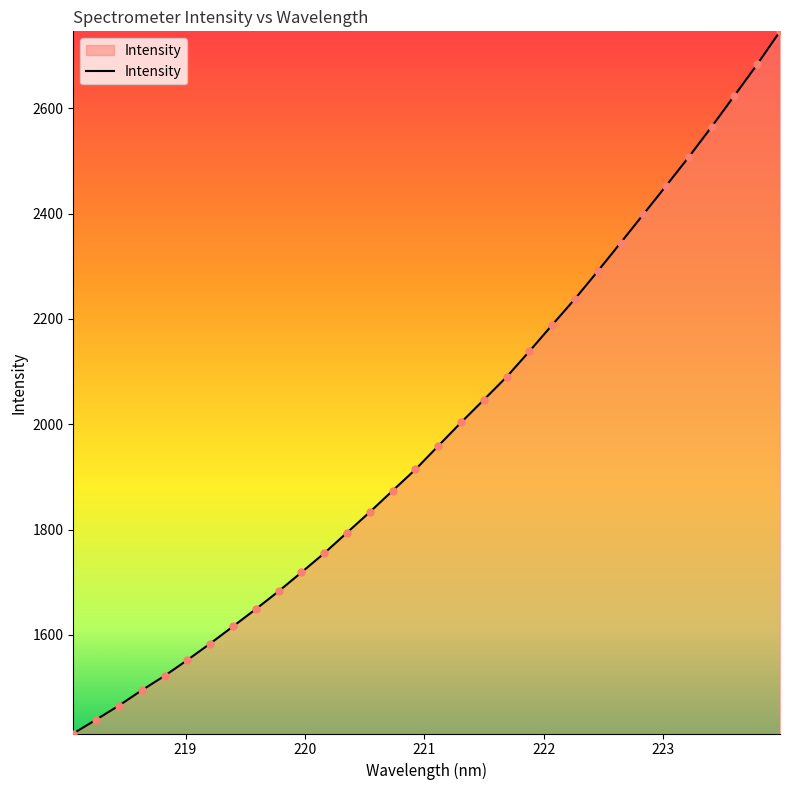

What is the greatest value displayed?

2745.9